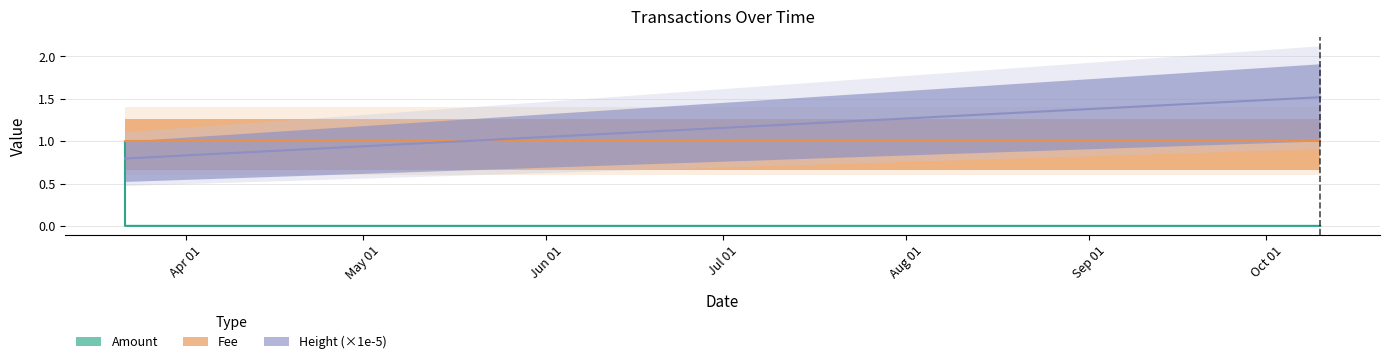

How many Amount values are between 0 and 1?

2